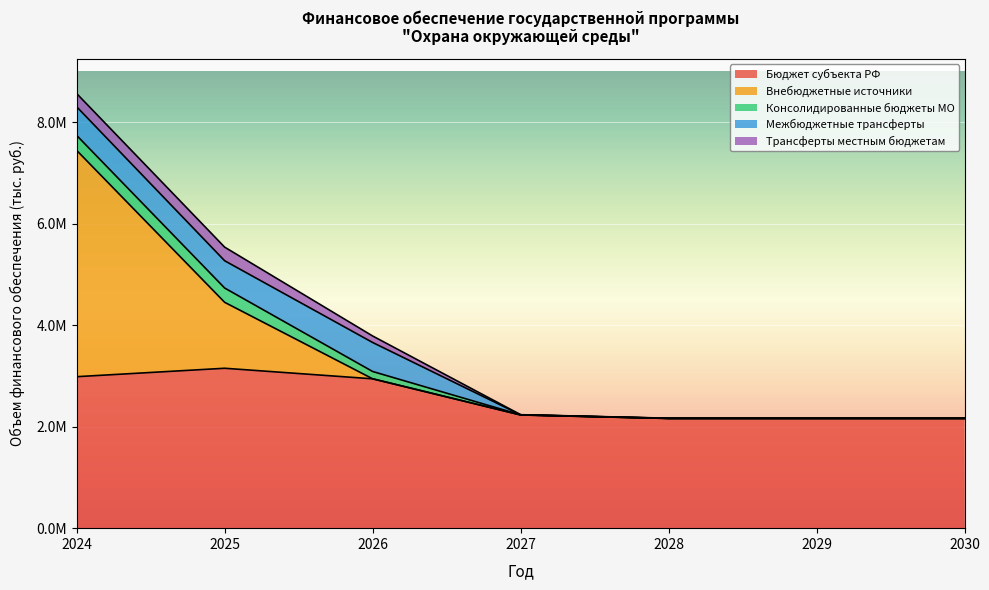

What is the sum of all Трансферты местным бюджетам values?

667676.4